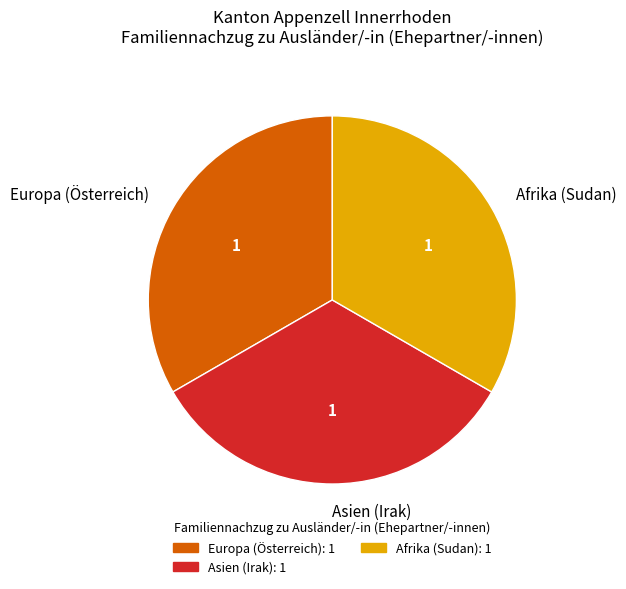

Is it true that Afrika (Sudan) is 33% of the pie?

True